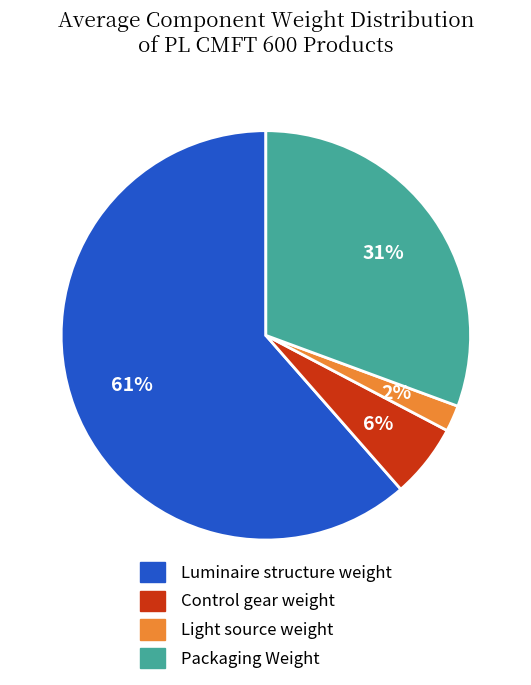

Do Control gear weight and Light source weight together represent more than half of the pie?

No